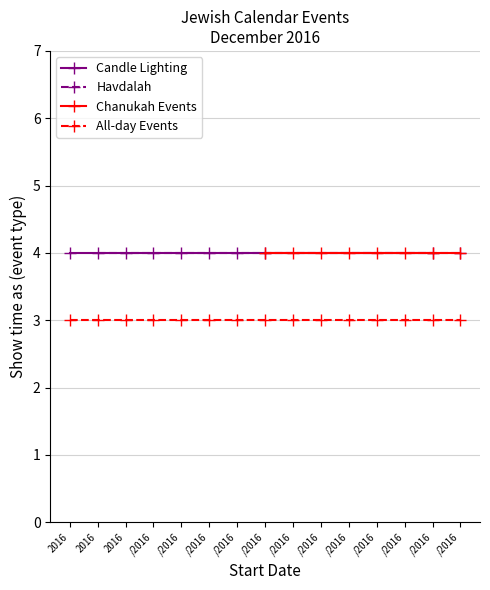

Between 12/23/2016 and 12/24/2016, which series saw the biggest shift?

All-day Events